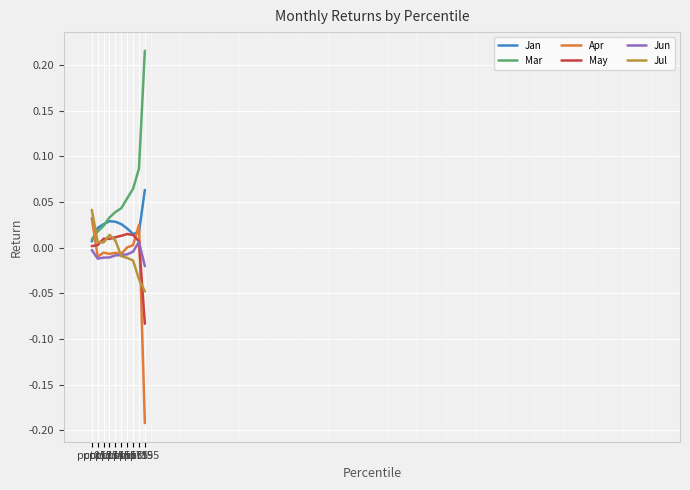

True or false: Jun and Jan intersect in this chart.

False